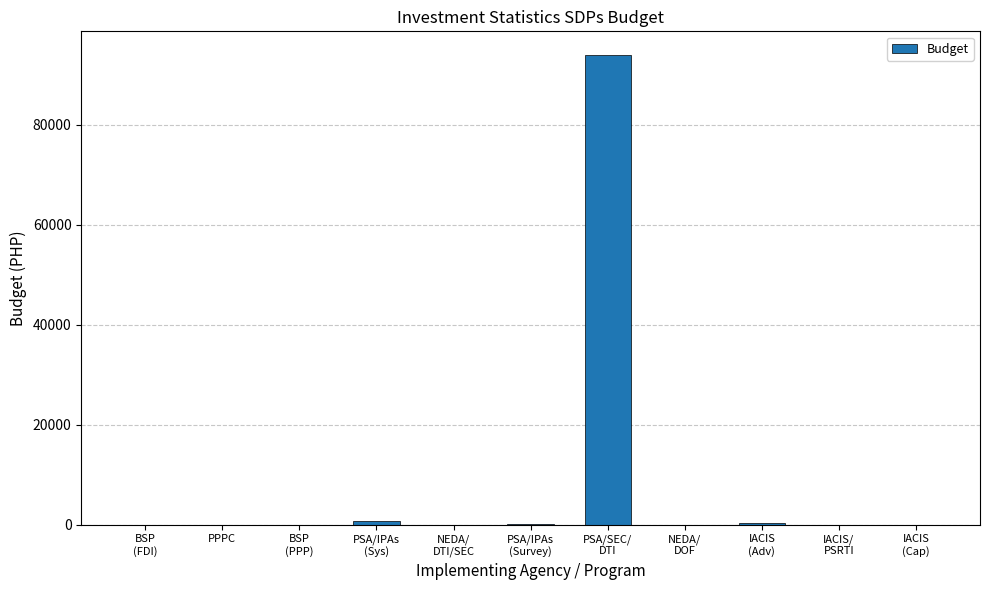

What is the maximum value shown in the chart?

94000